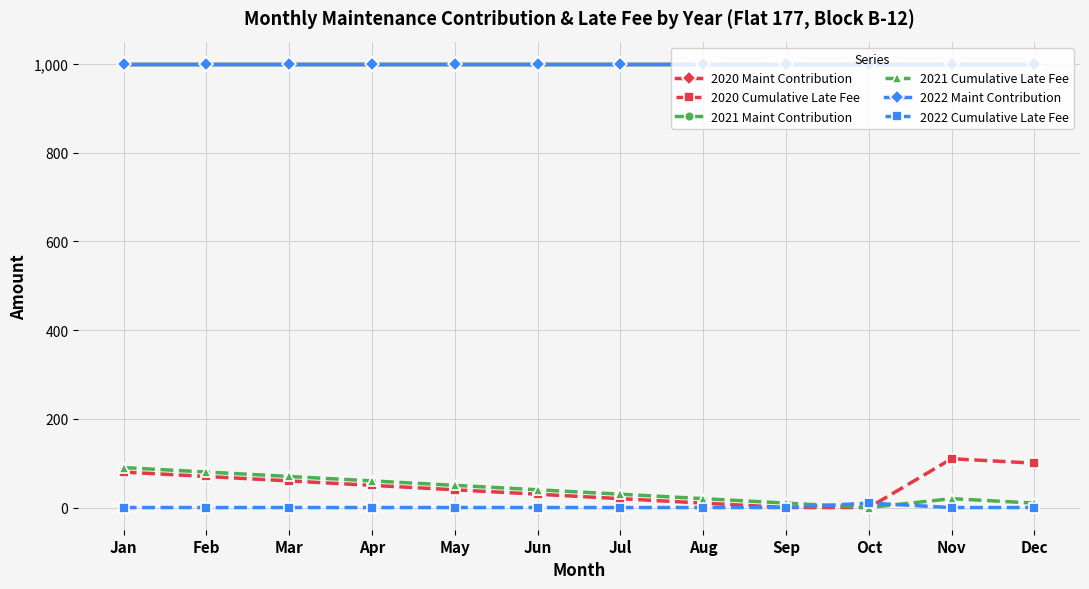

After their last crossing, which series has the higher values: 2022 Cumulative Late Fee or 2021 Cumulative Late Fee?

2021 Cumulative Late Fee